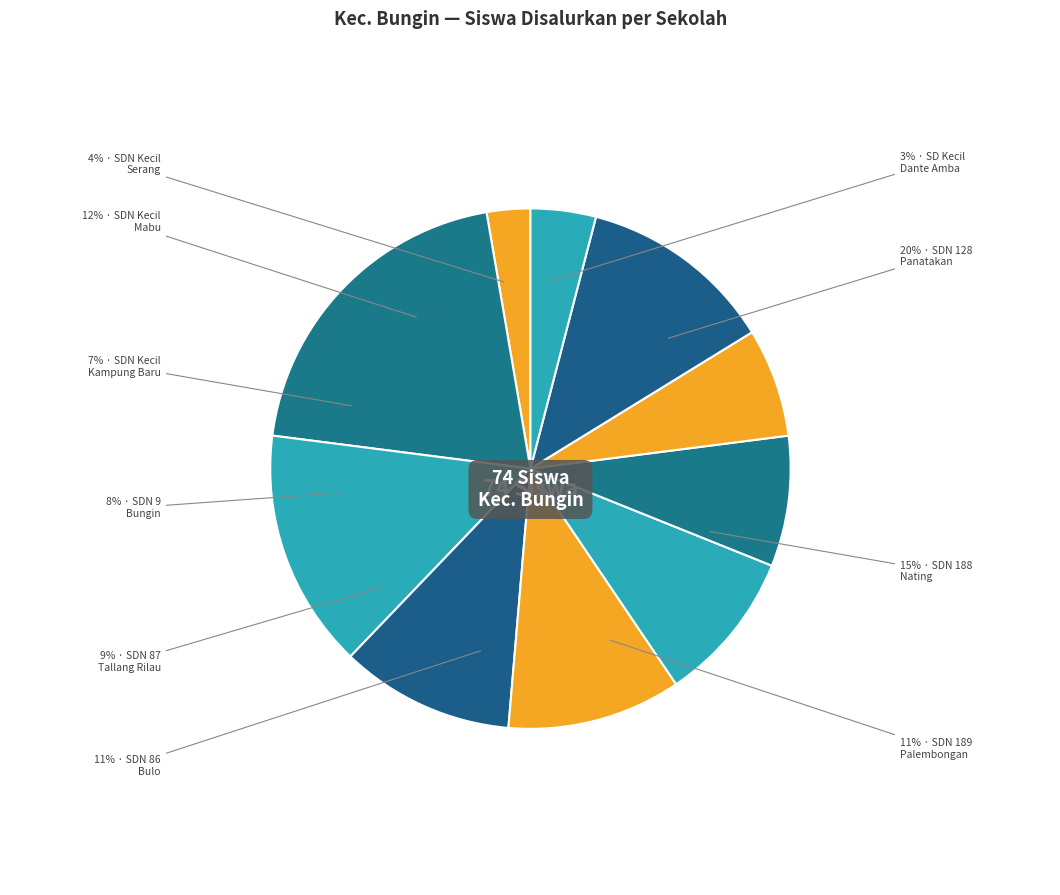

Is there any slice that represents more than half of the pie?

No